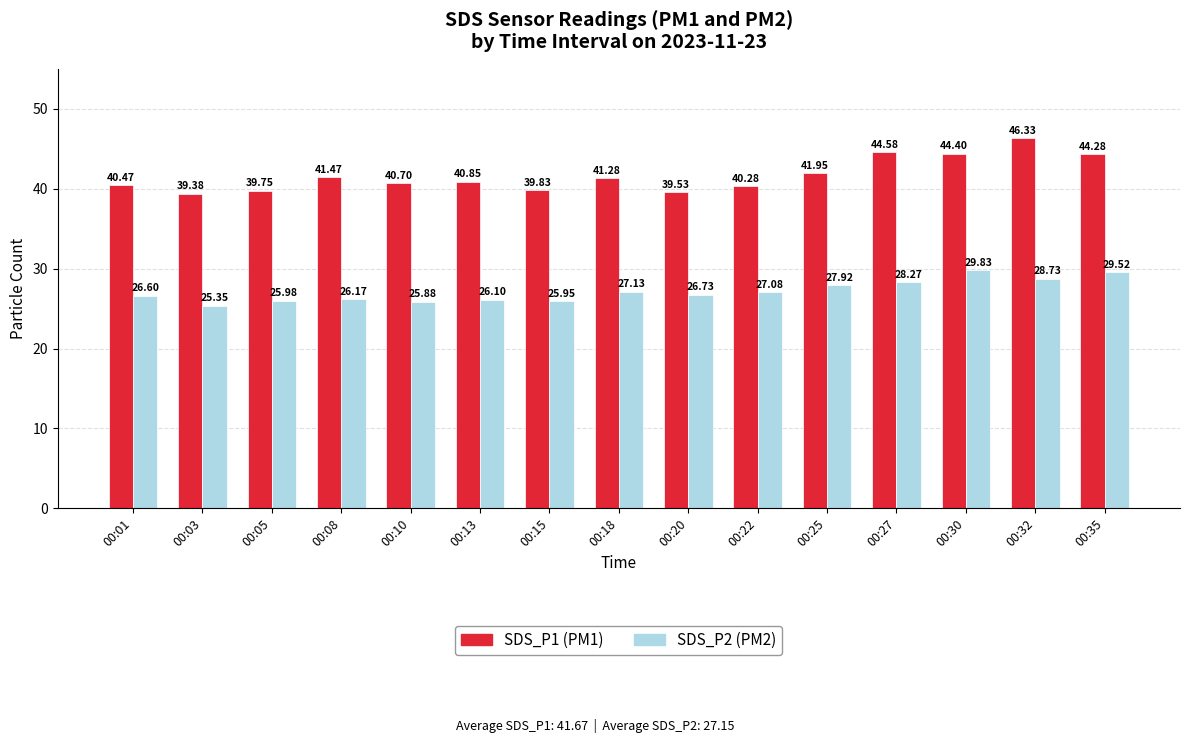

What is the total value across all series at 00:35?

73.8